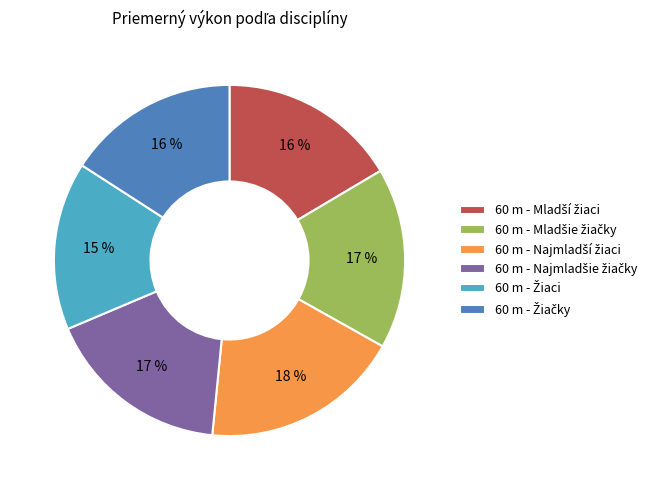

To the nearest percent, what is the difference between the largest and smallest slice percentages?

3%